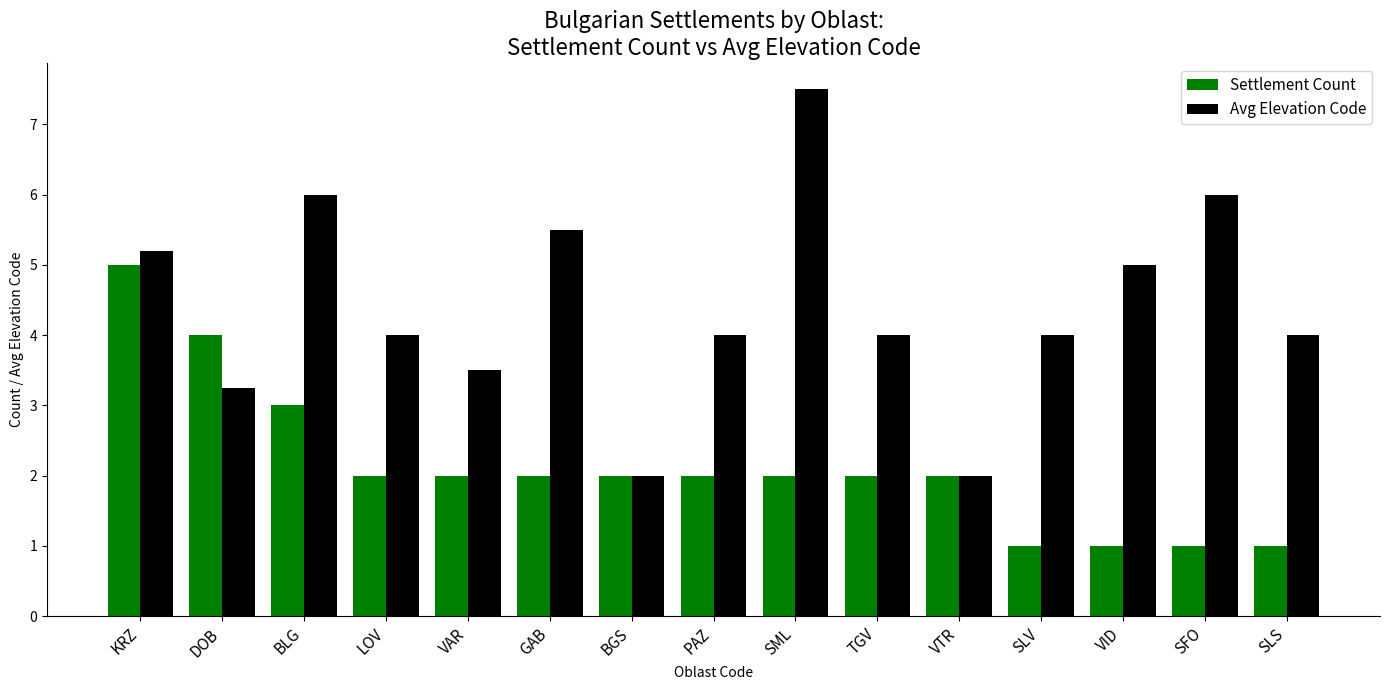

At which category is the sum across all series the highest?

KRZ